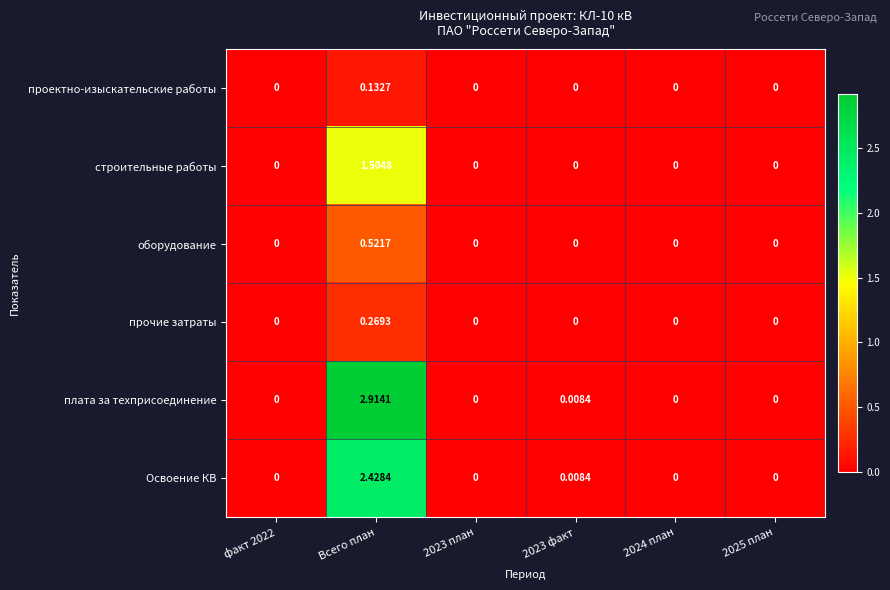

At which label does строительные работы reach its peak?

Всего план